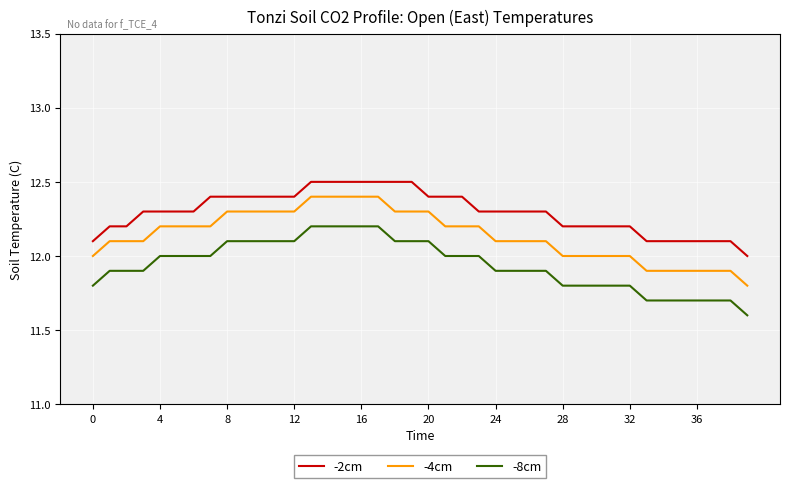

Which series has the largest total across all categories?

-2cm